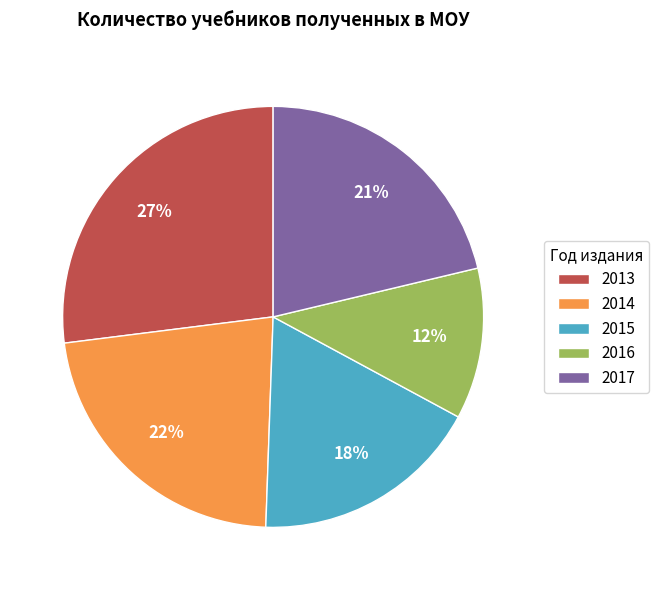

To the nearest percent, what portion does 2014 represent?

22%